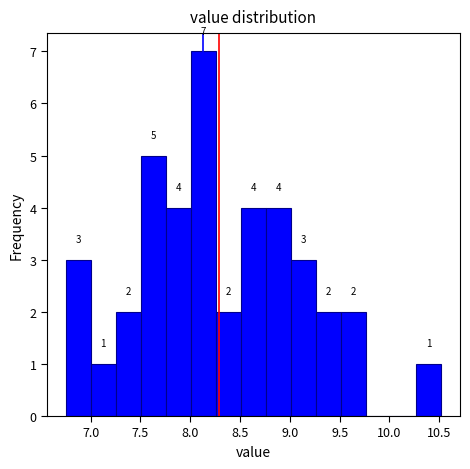

Which range on the x-axis has the tallest bar?

8.00 to 8.25